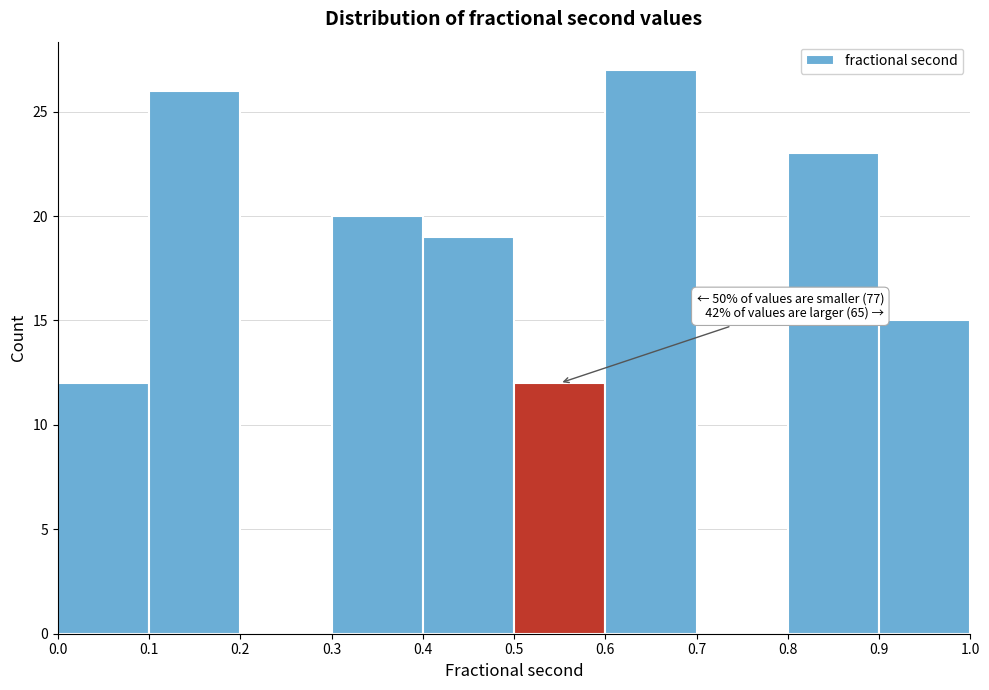

Over which range of the x-axis is the bar tallest?

0.6 to 0.7